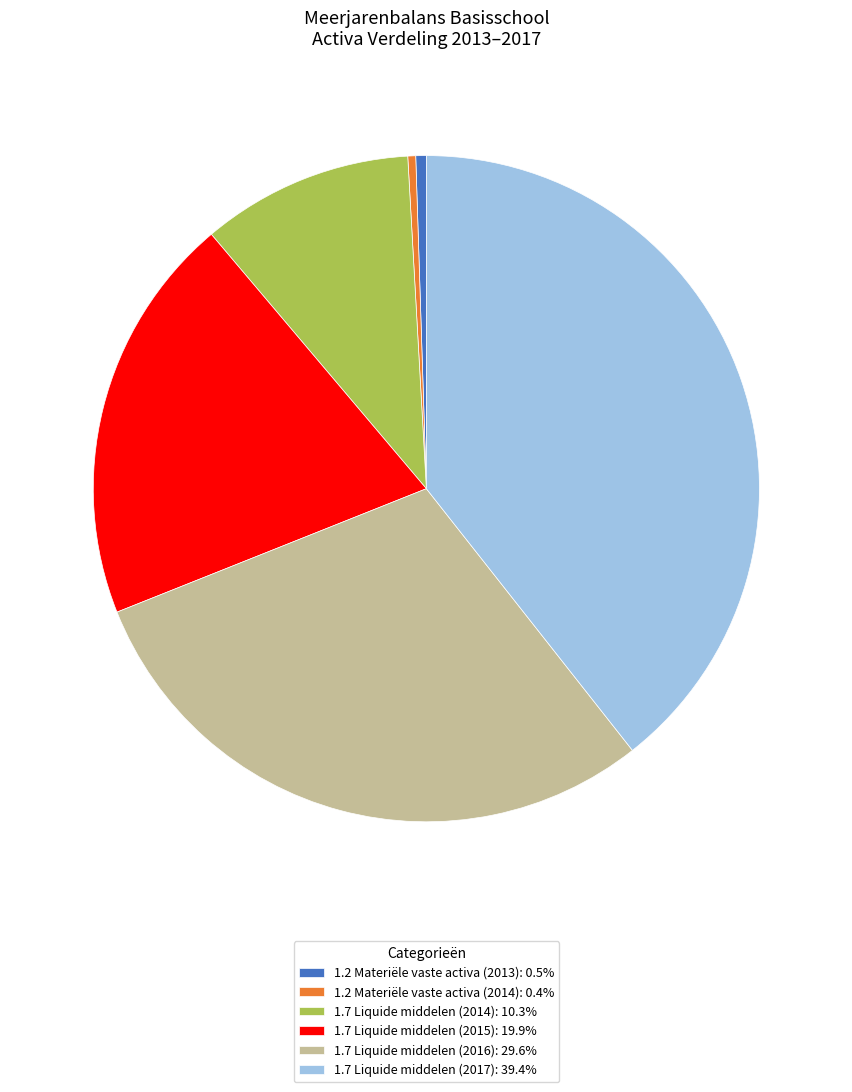

Does 1.7 Liquide middelen (2014): 10.3% represent more than half of the total?

No